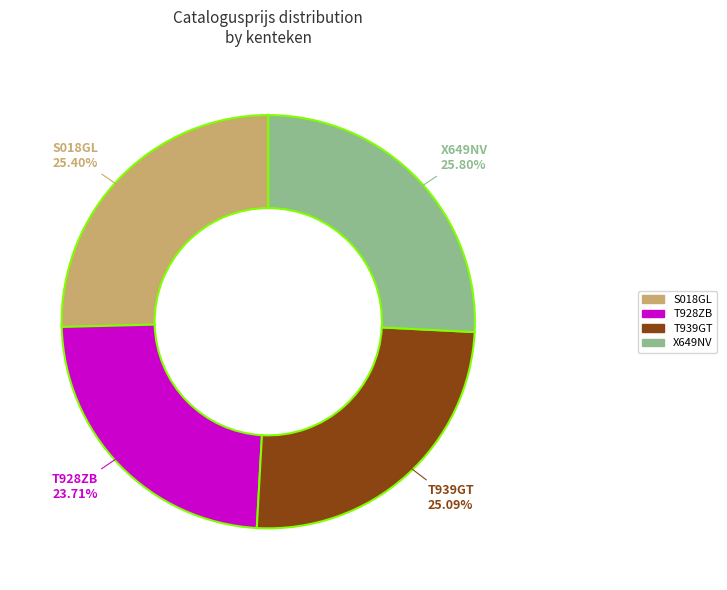

Which category has the smallest portion of the pie?

T928ZB